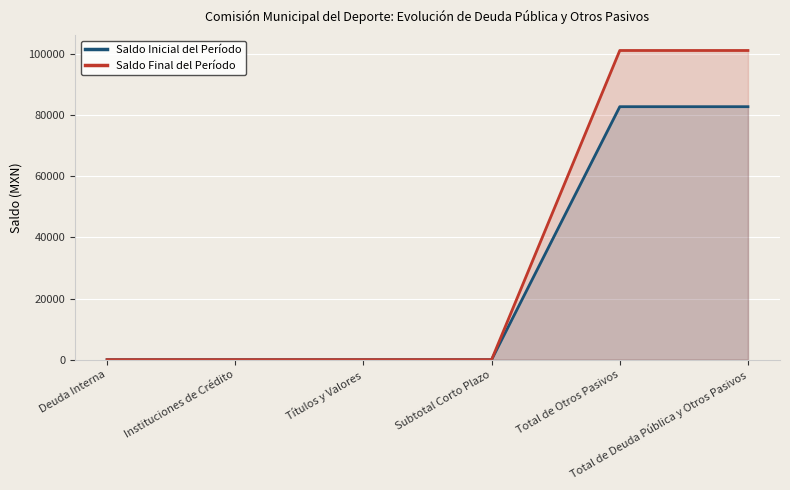

Reading left to right, what are all the values shown in this chart?

Saldo Inicial del Período: 0.0	0.0	0.0	0.0	82754.7	82754.7
Saldo Final del Período: 0.0	0.0	0.0	0.0	101139.0	101139.0